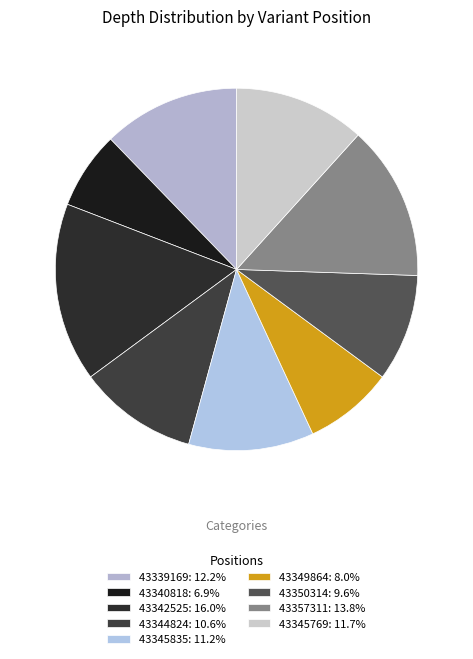

How much of the chart is everything except 43340818?

93.1%